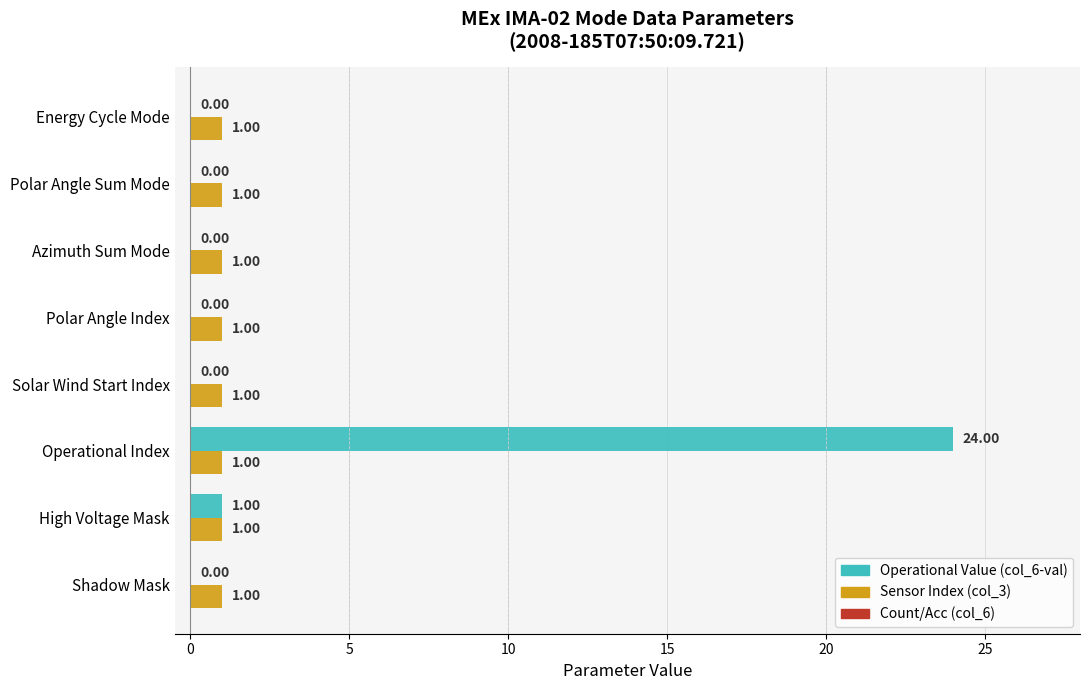

How many data points does each series have?

8